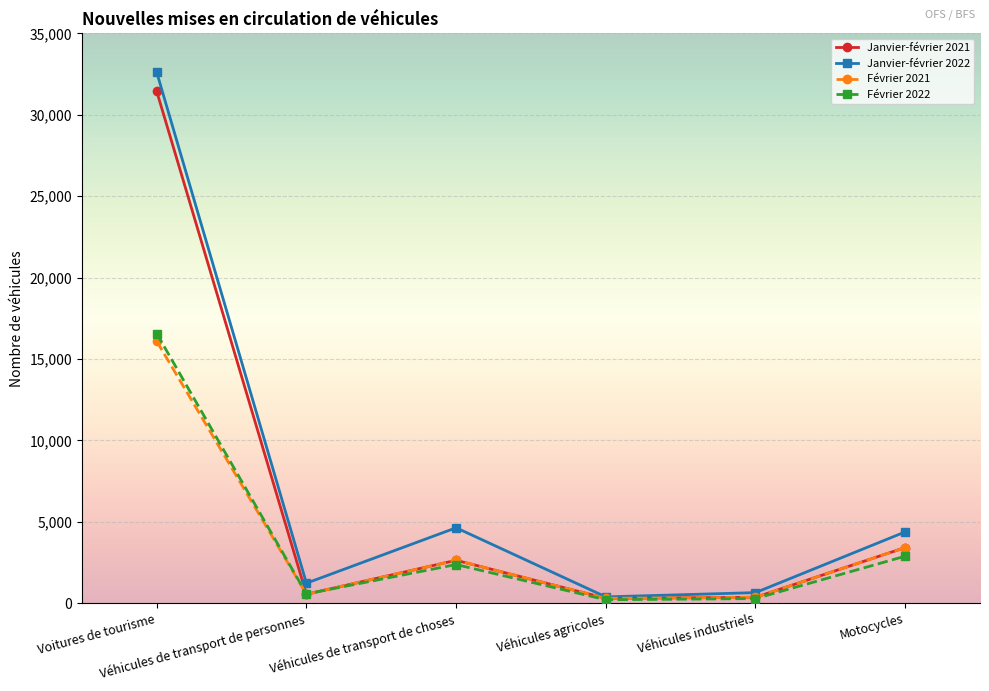

Which series has the widest spread of values?

Janvier-février 2022